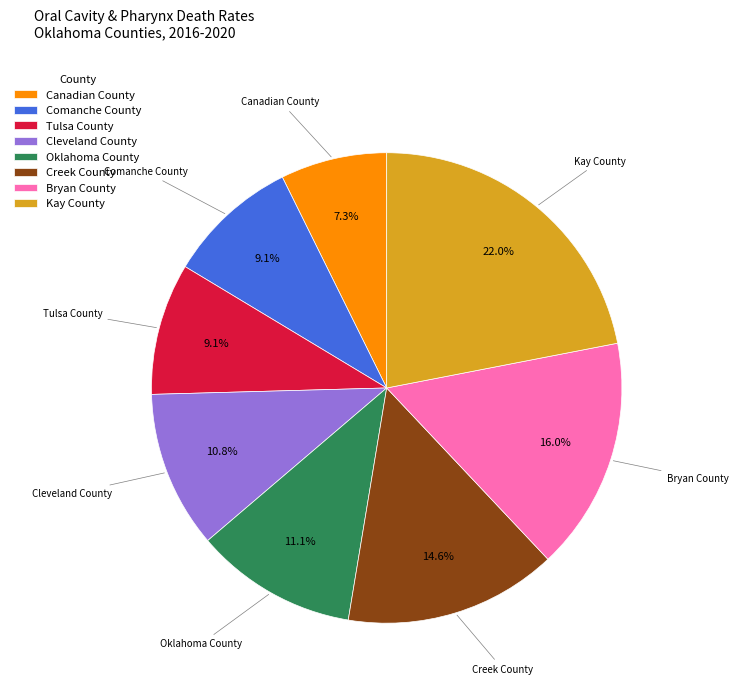

How many segments does this pie chart have?

8